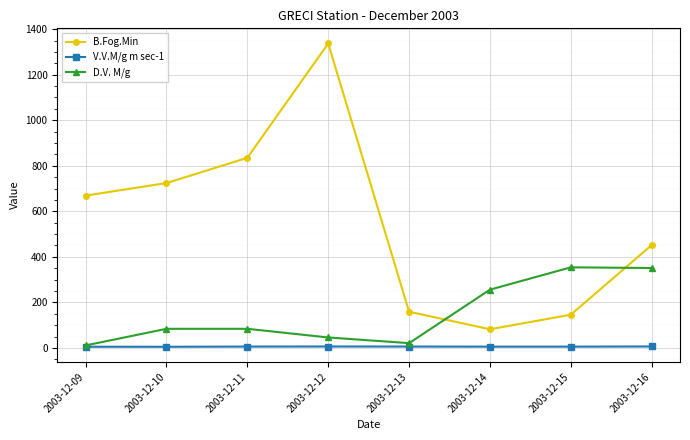

Count the number of data series in this chart.

3